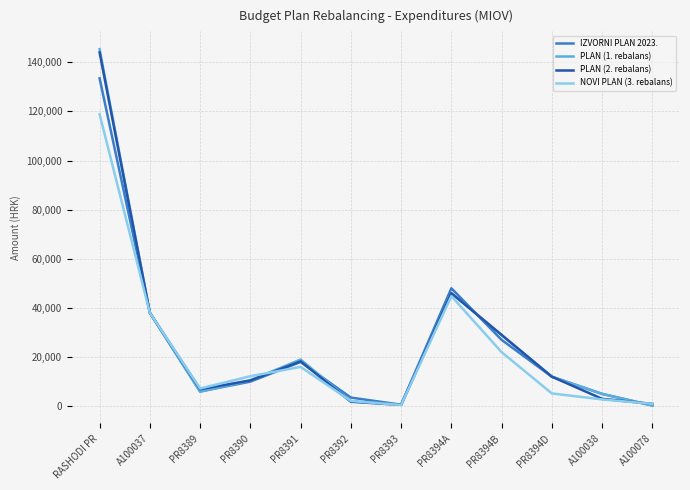

The value of NOVI PLAN (3. rebalans) at PR8394A is 44810.0. True or false?

True